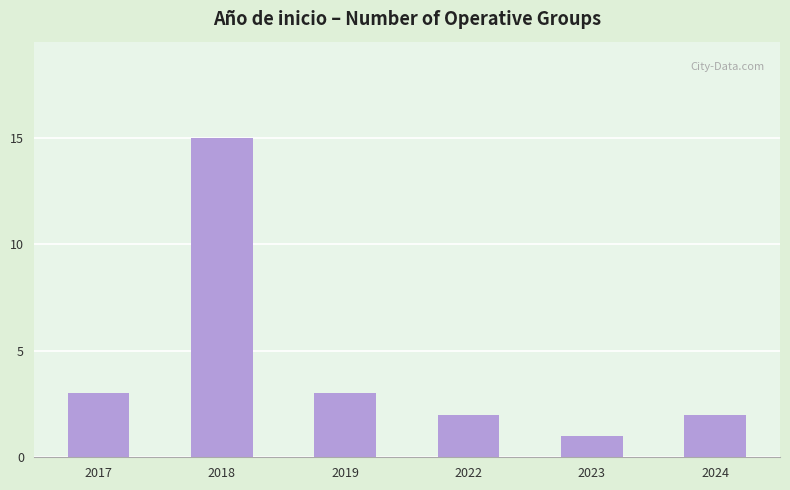

What is the value of the 1st bar from the left?

3